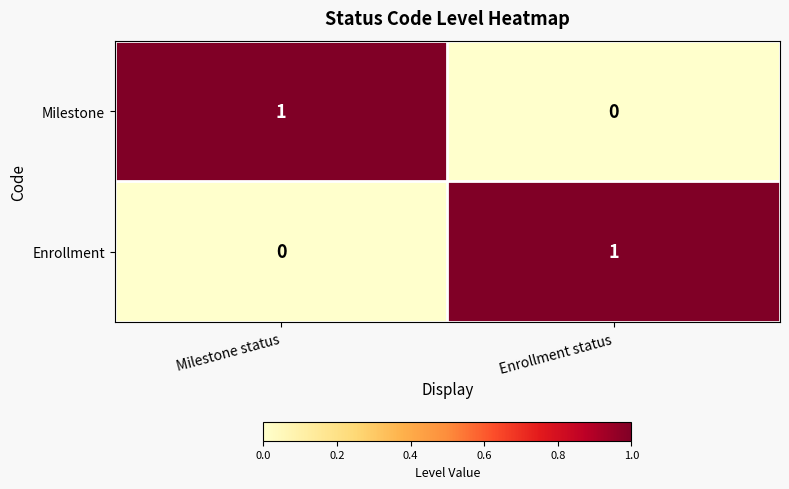

At which label does Enrollment reach its peak?

Enrollment status